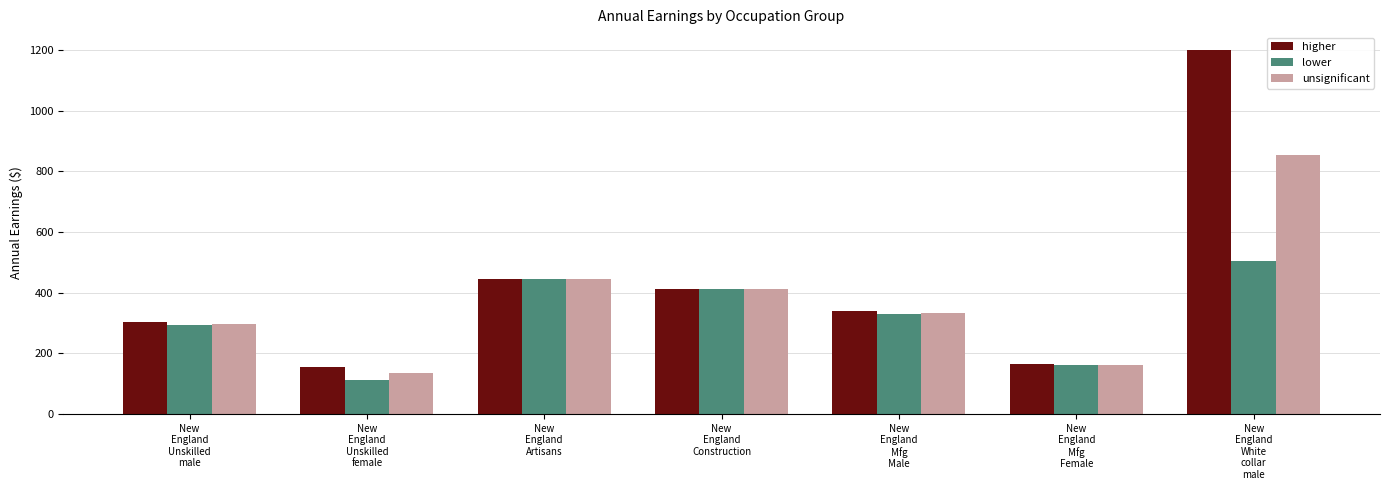

Rank the series by their maximum value, from highest to lowest.

higher, unsignificant, lower